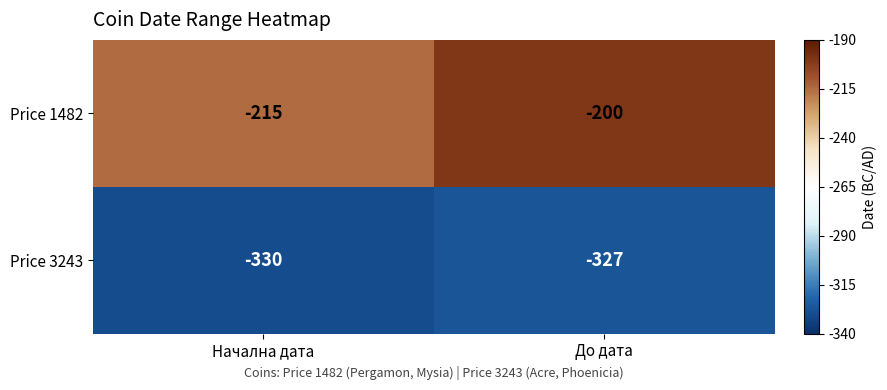

At which category does the chart reach its minimum across all series?

Начална дата